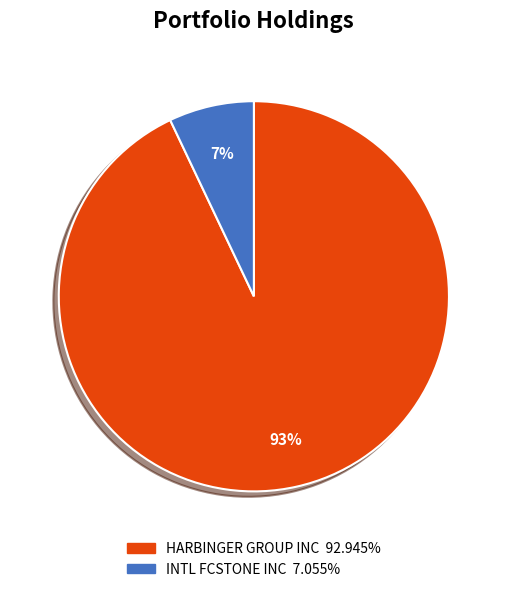

Approximately how many times larger is the value at INTL FCSTONE INC compared to HARBINGER GROUP INC?

0.1